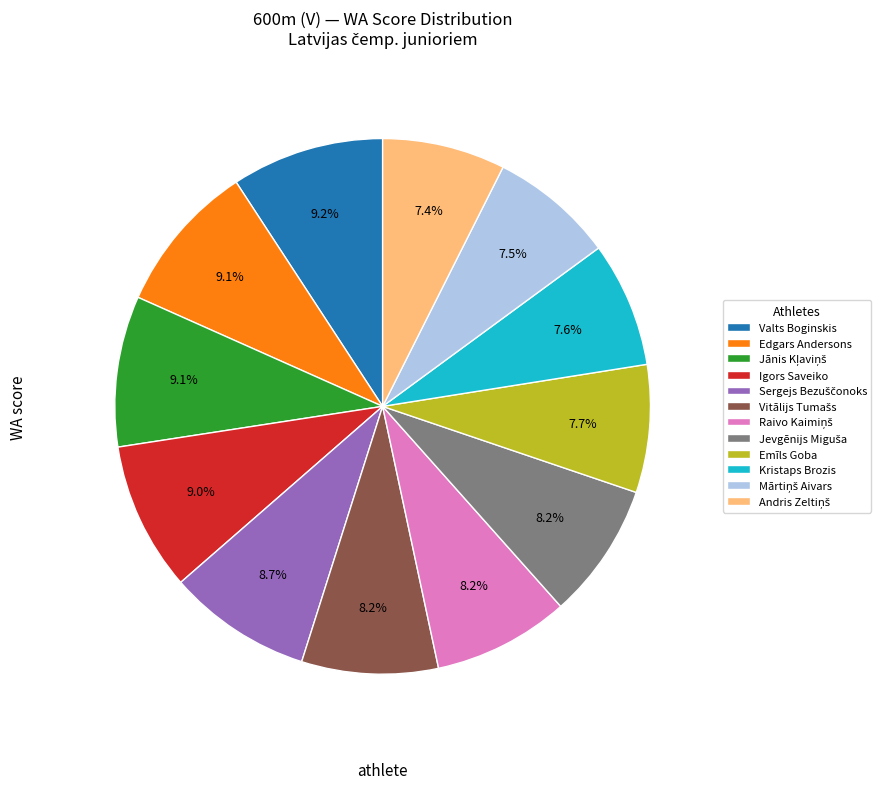

Is it true that Kristaps Brozis is 8% of the pie?

True